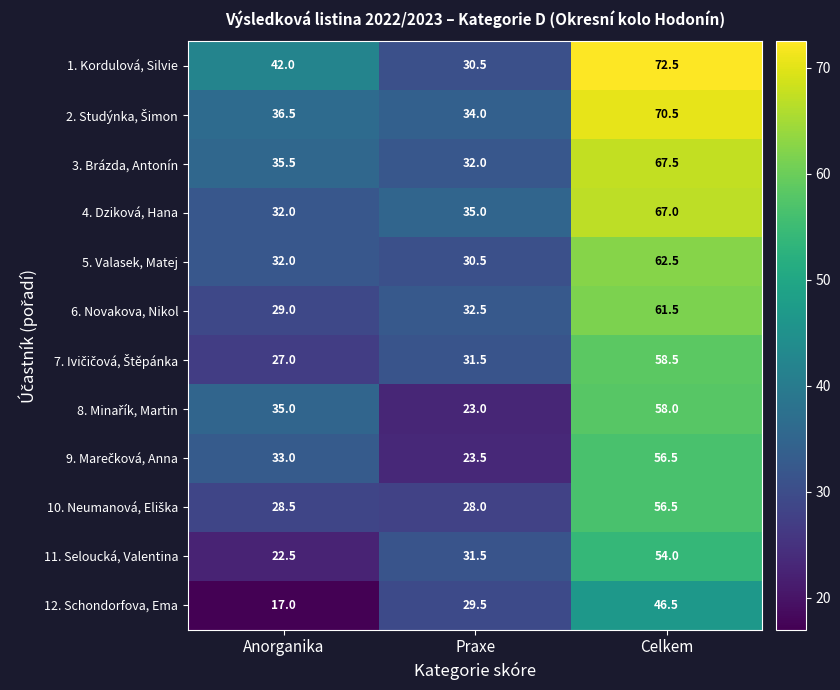

Which series changed the most between Praxe and Celkem?

1. Kordulová, Silvie